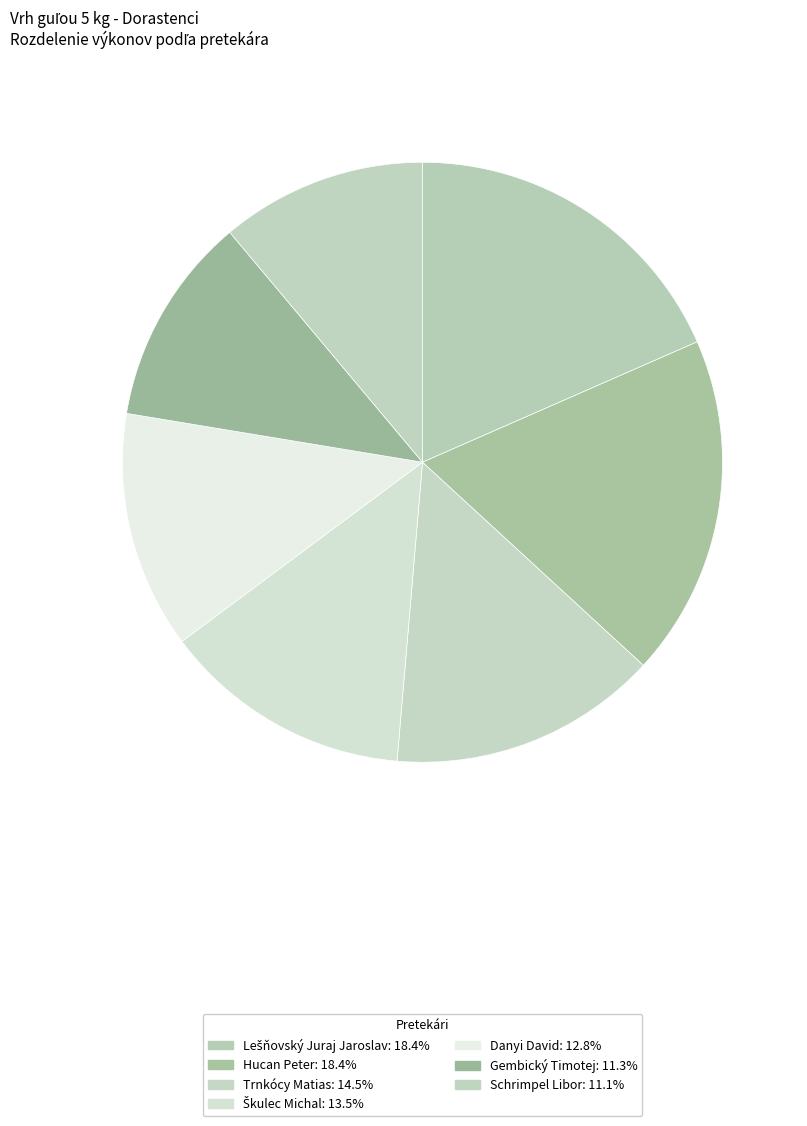

Do Trnkócy Matias and Danyi David together represent more than half of the pie?

No